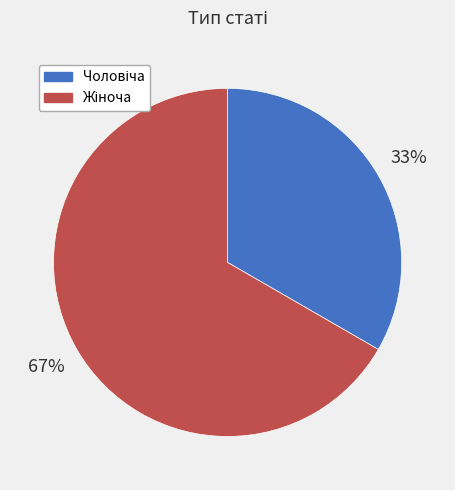

To the nearest percent, what is the average slice percentage?

50%